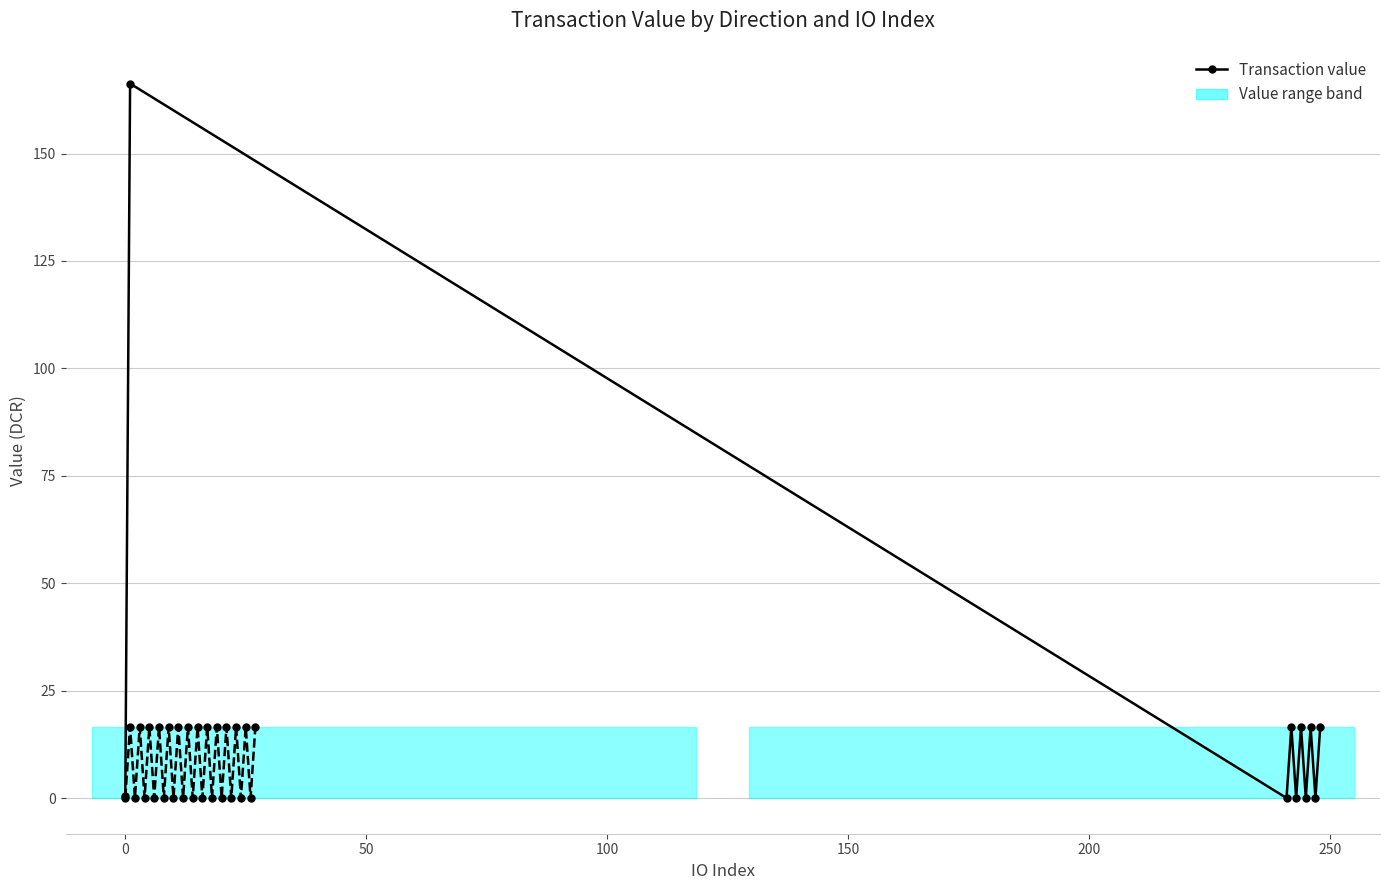

True or false: io_index has more than 2 interior local peaks.

True